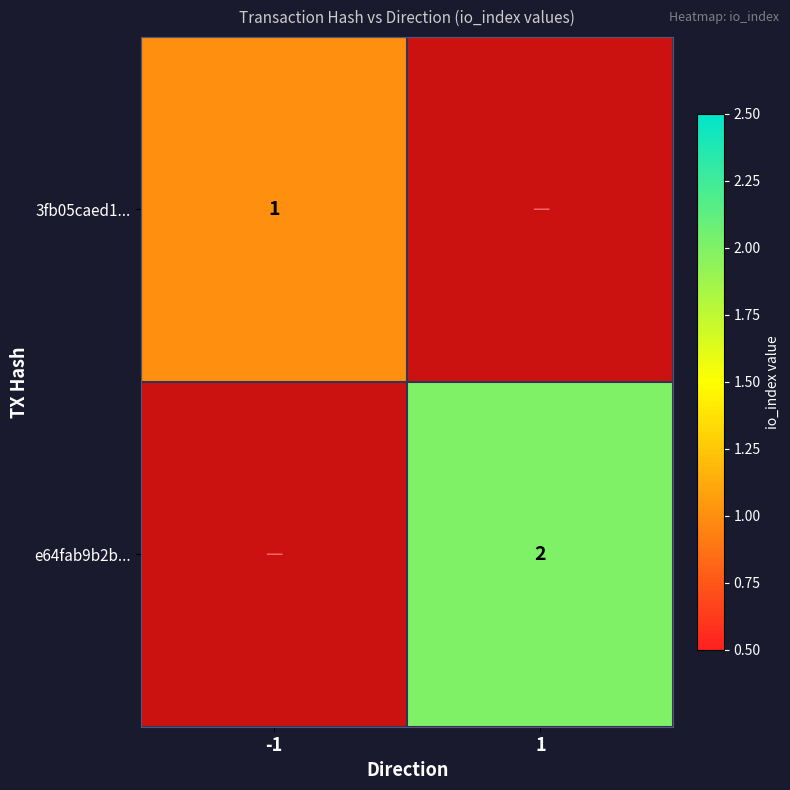

True or false: e64fab9b2b... has a value of 3 at 1.

False